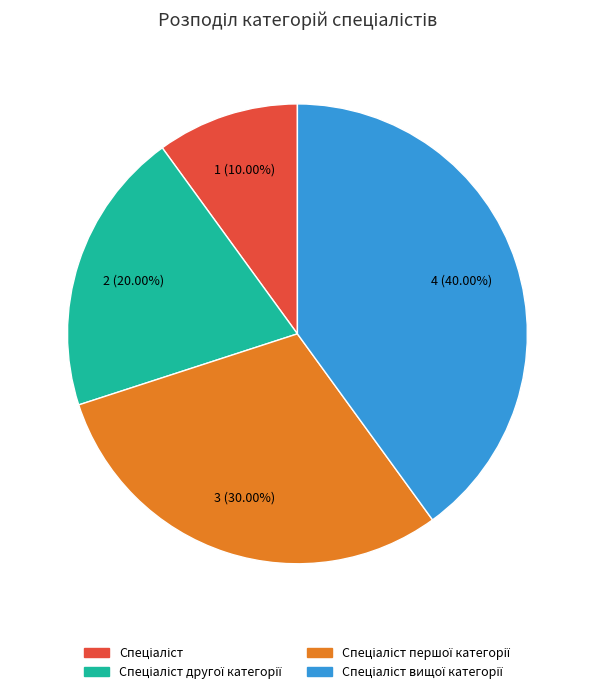

How many segments does this pie chart have?

4